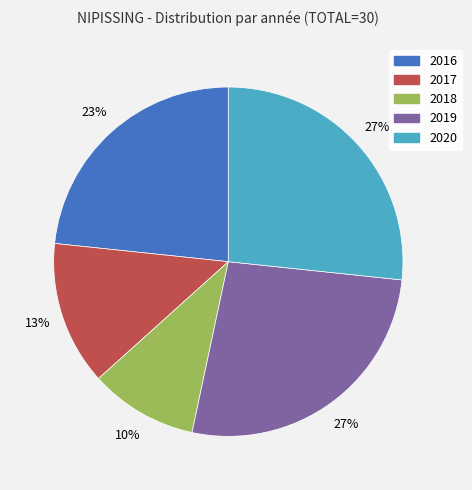

Count the number of slices in the pie.

5